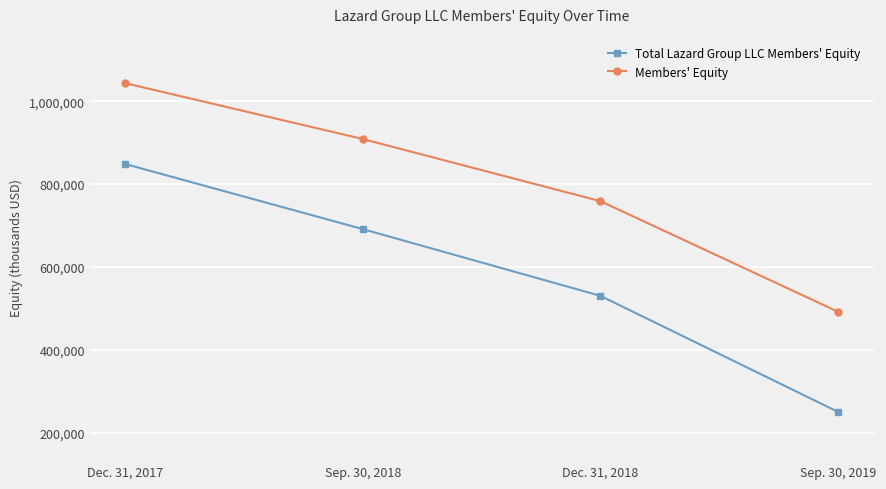

At which category does the chart reach its minimum across all series?

Sep. 30, 2019